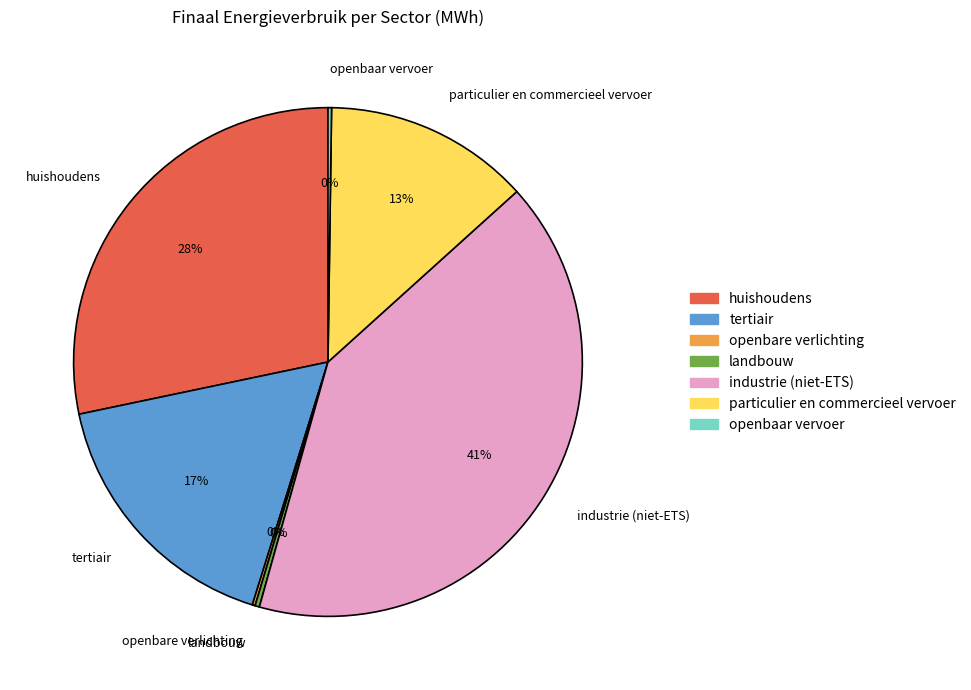

To the nearest percent, what is the difference between the largest and smallest slice percentages?

41%